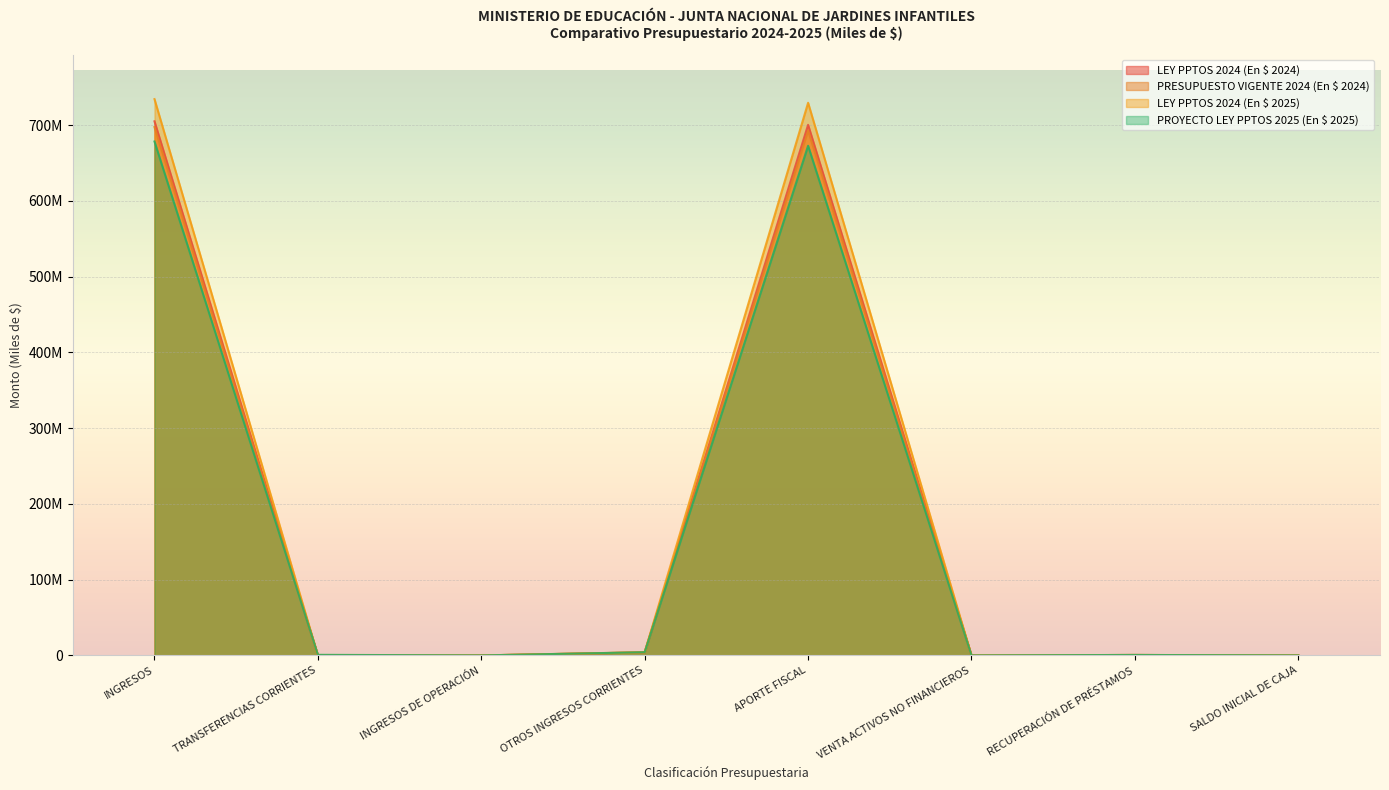

What is the average value of the LEY PPTOS 2024 (En $ 2024) series?

176301395